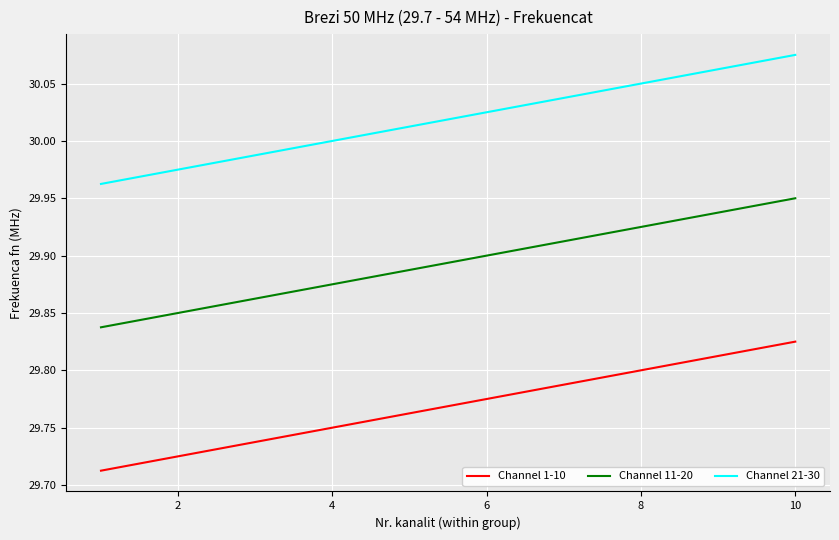

List the series in order of their overall mean, lowest first.

Channel 1-10, Channel 11-20, Channel 21-30